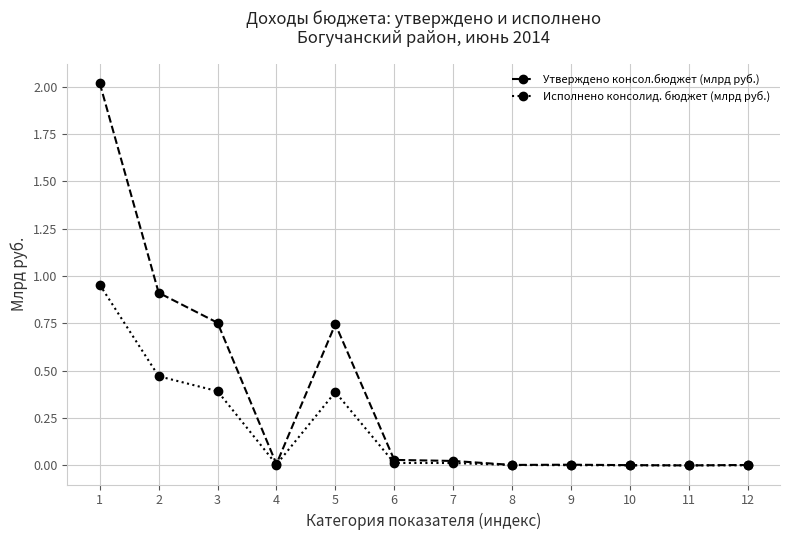

What is the maximum value shown in the chart?

2.0